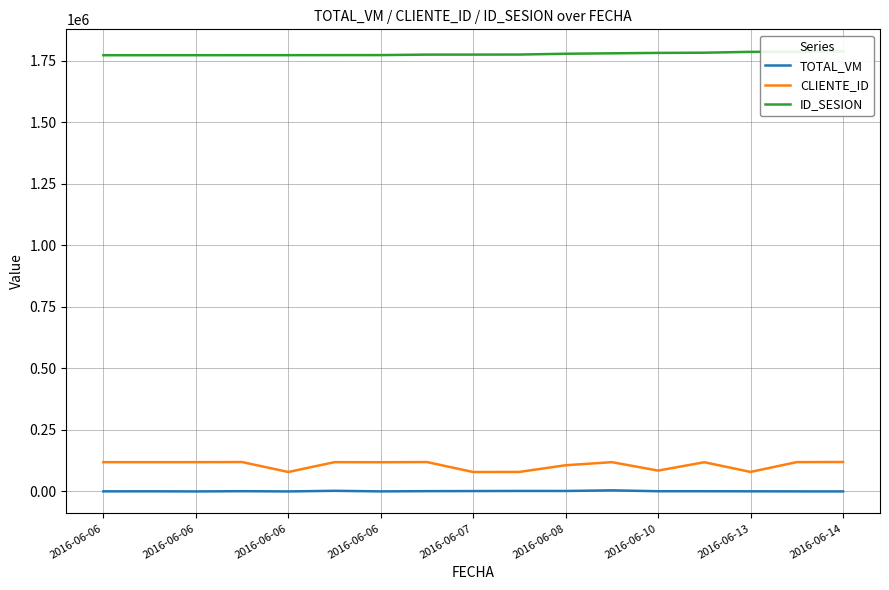

What value does the TOTAL_VM series have at 2016-06-06?

304.9